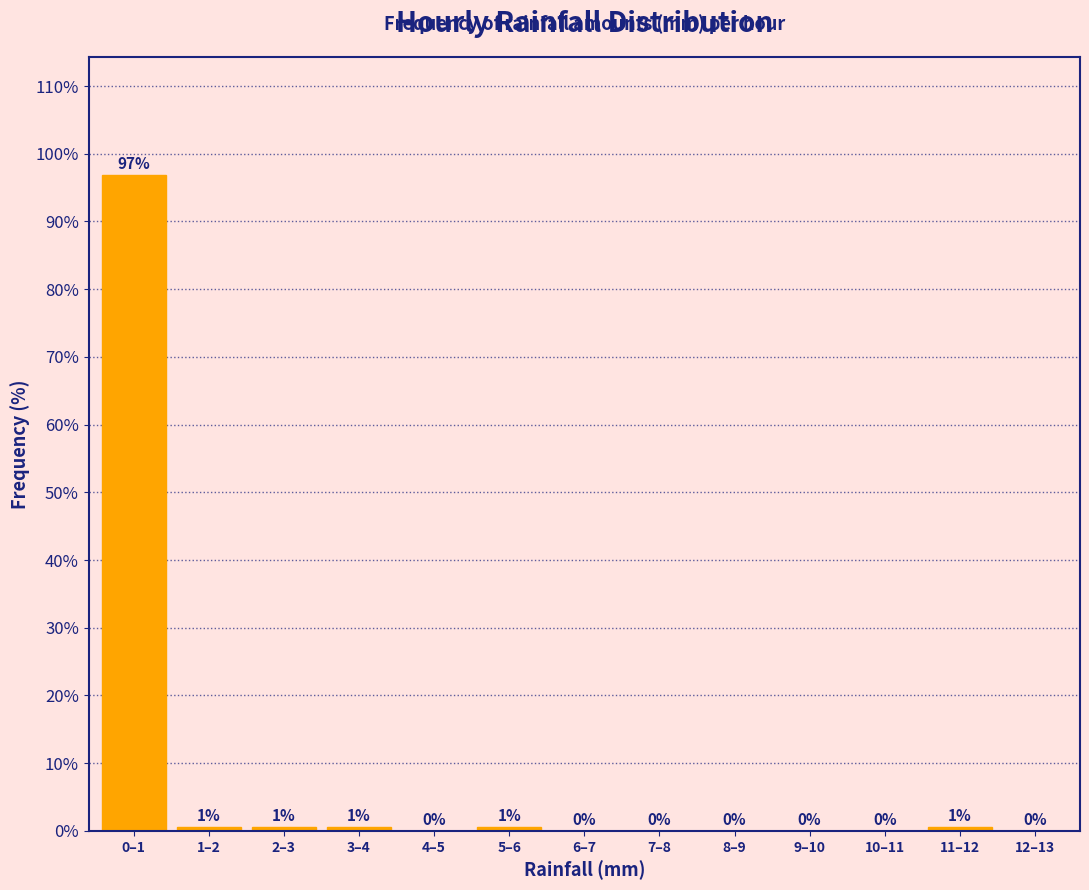

What value does the data have at 0–1?

96.9